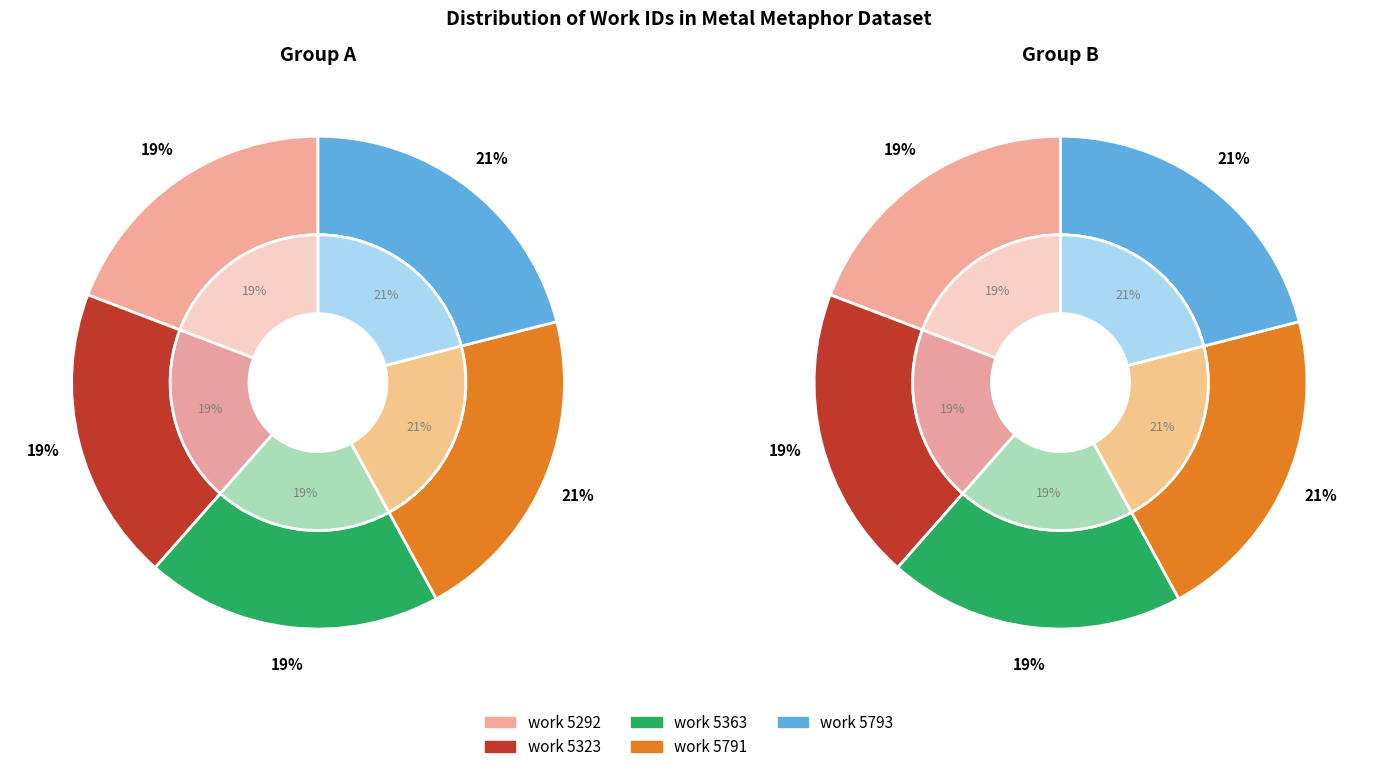

What is the smallest slice in the pie chart?

work 5292